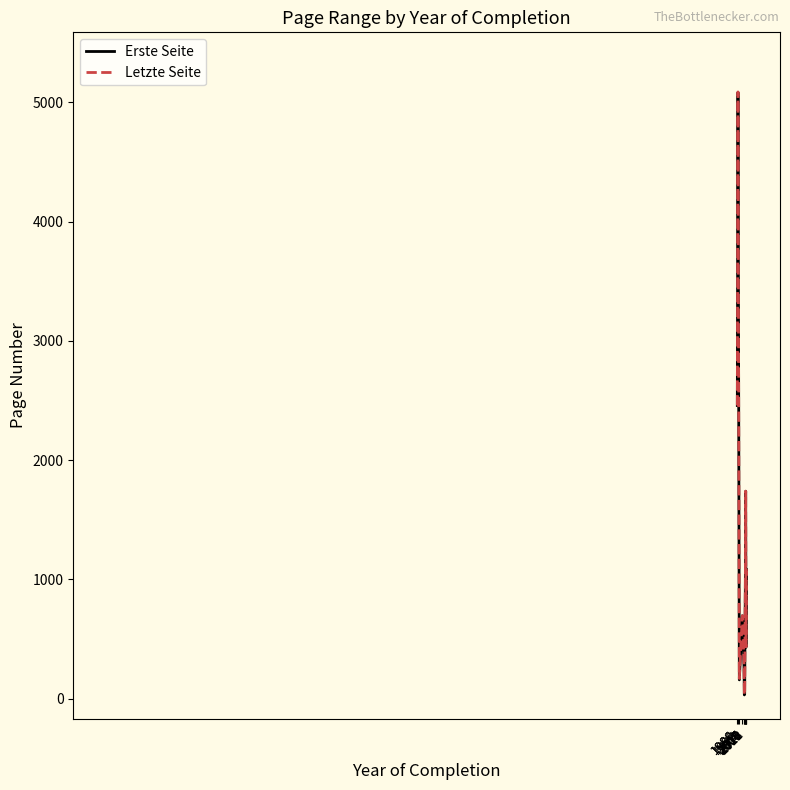

How many categories are shown in the chart?

12